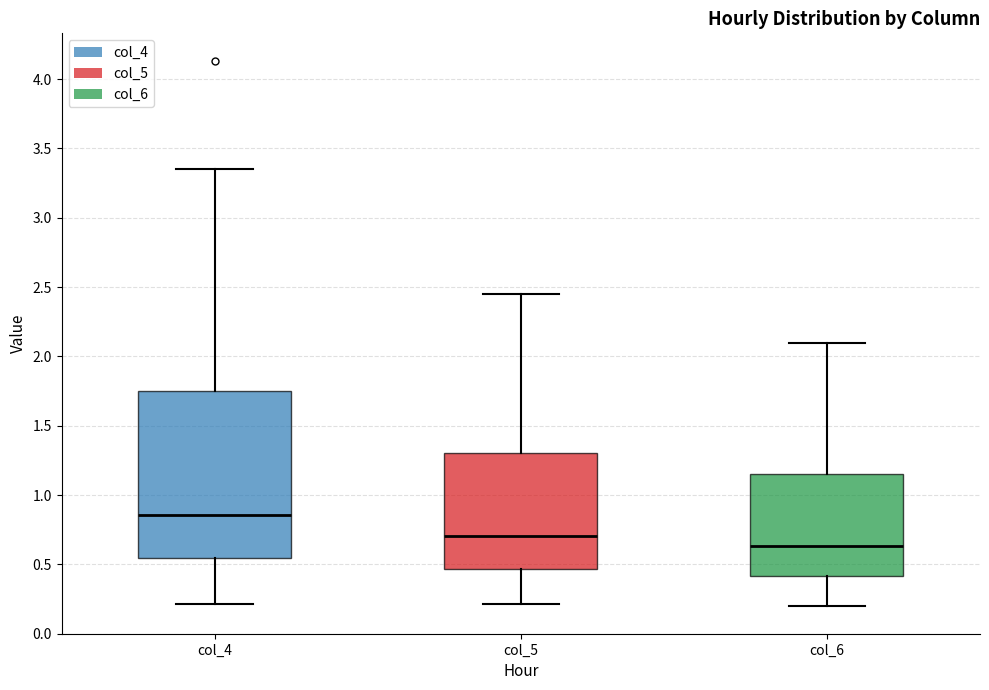

Reading left to right, transcribe this box plot: for each box, give where its median line is, the range the box spans, and where its two whiskers end, as read against the y-axis. The values are not printed on the chart, so give them approximately, as read against the axis.

col_4: median 0.85, box 0.55 to 1.75, whiskers 0.20 to 3.35
col_5: median 0.70, box 0.45 to 1.30, whiskers 0.20 to 2.45
col_6: median 0.65, box 0.40 to 1.15, whiskers 0.20 to 2.10